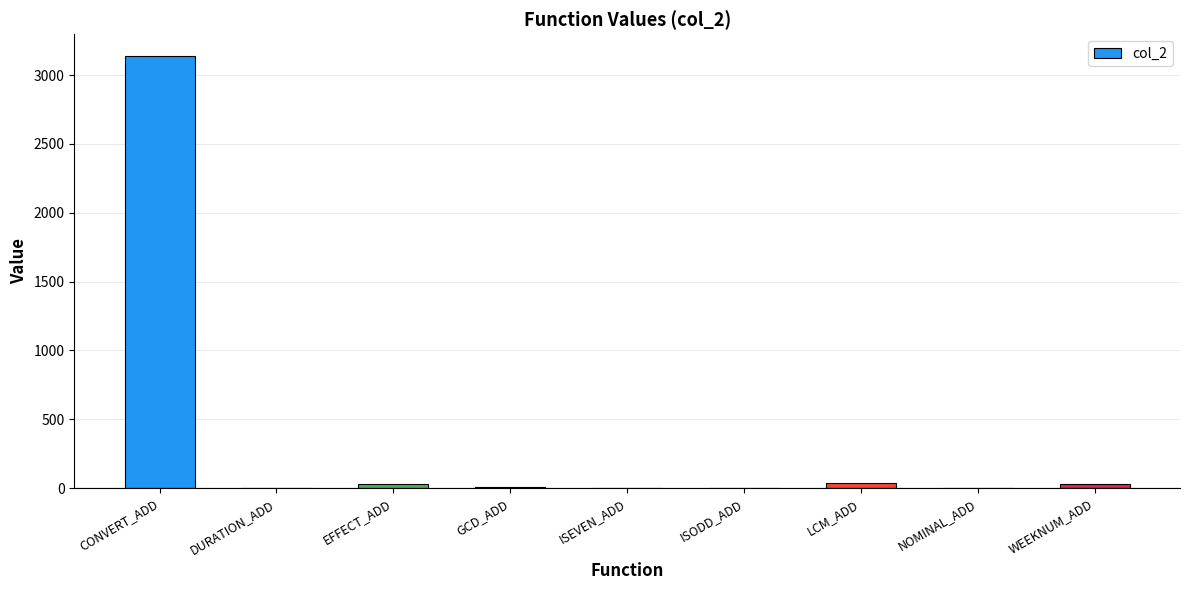

Between ISEVEN_ADD and CONVERT_ADD, which is larger?

CONVERT_ADD